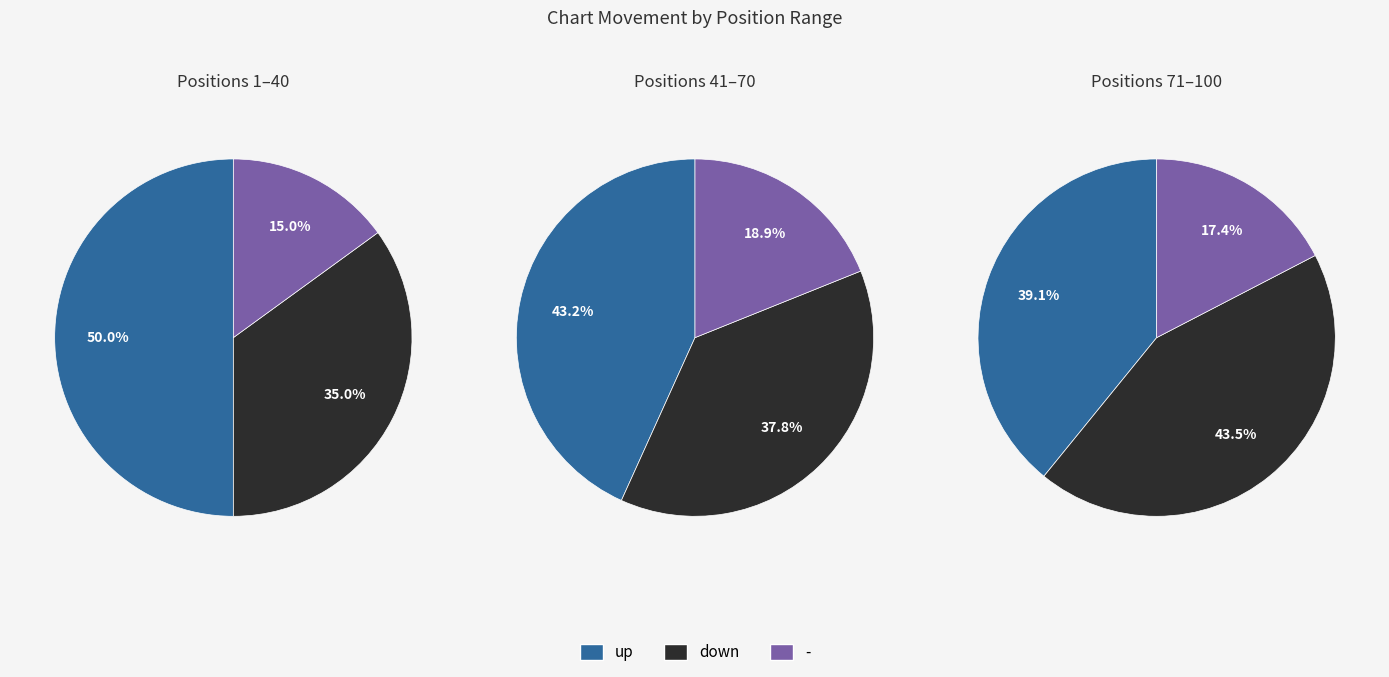

Is there any slice that represents more than half of the pie?

No